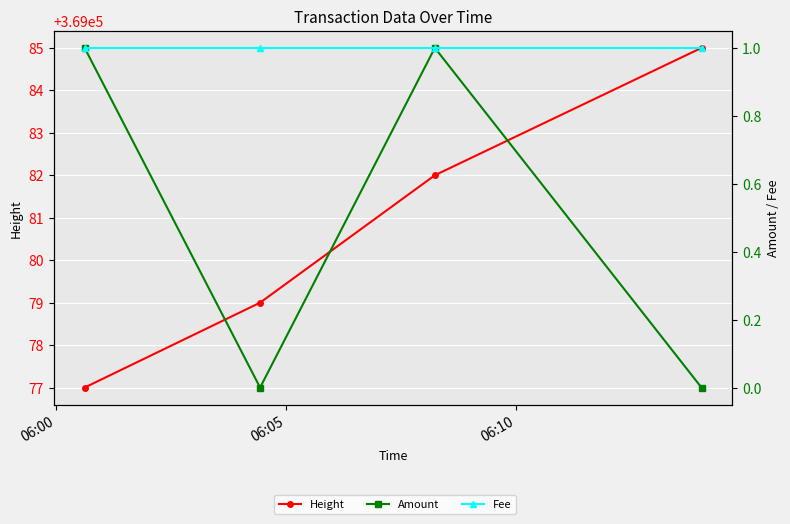

What is the label of the 2nd point from the right?

06:10